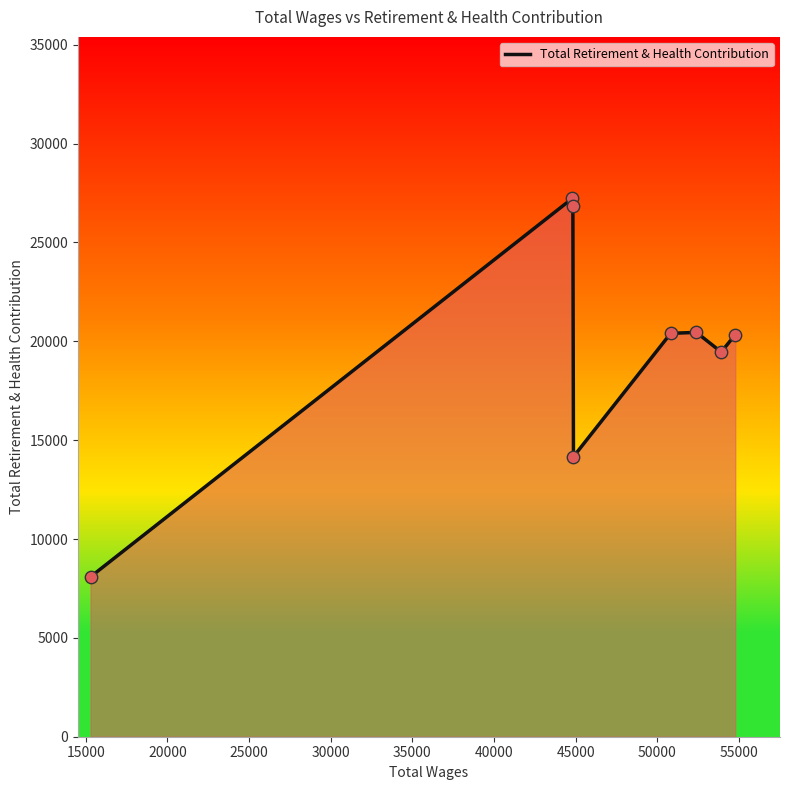

What is the greatest value displayed?

27227